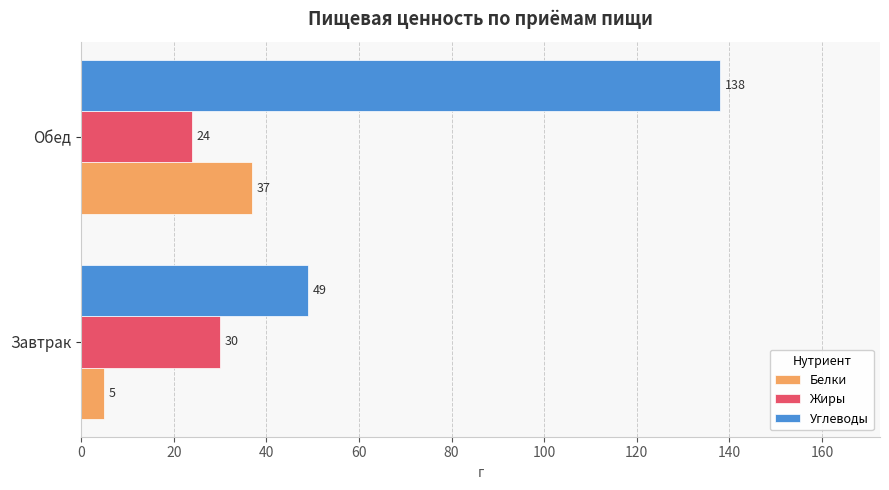

What is the average value of the Белки series?

21